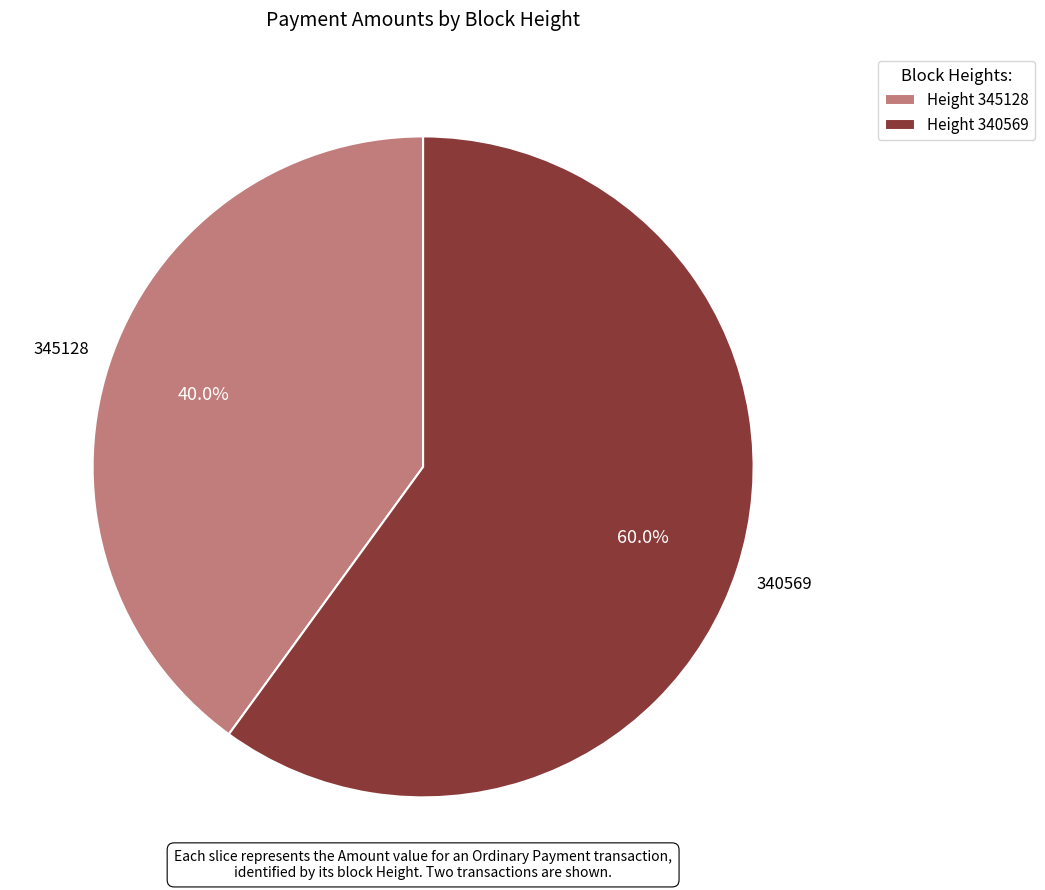

Which category accounts for the majority?

Height 340569